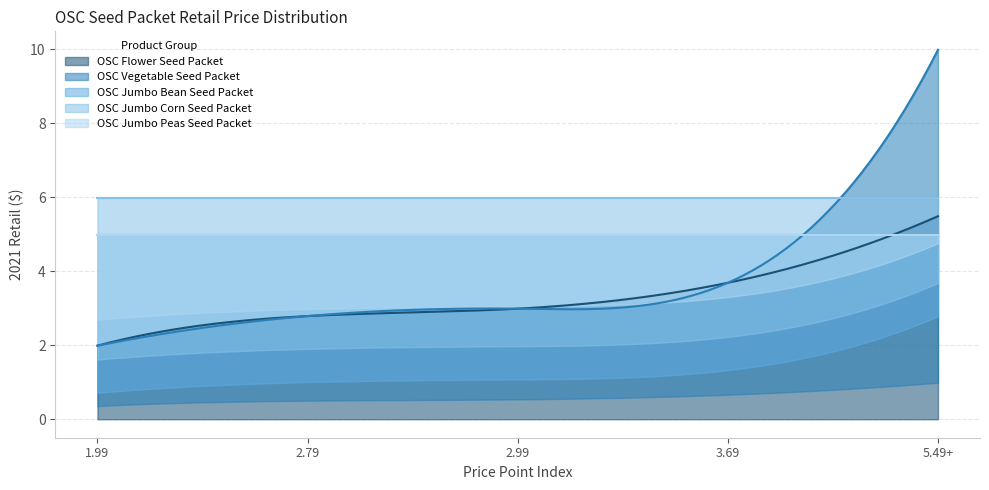

True or false: OSC Flower Seed Packet has a value of 4.7 at 2.79.

False